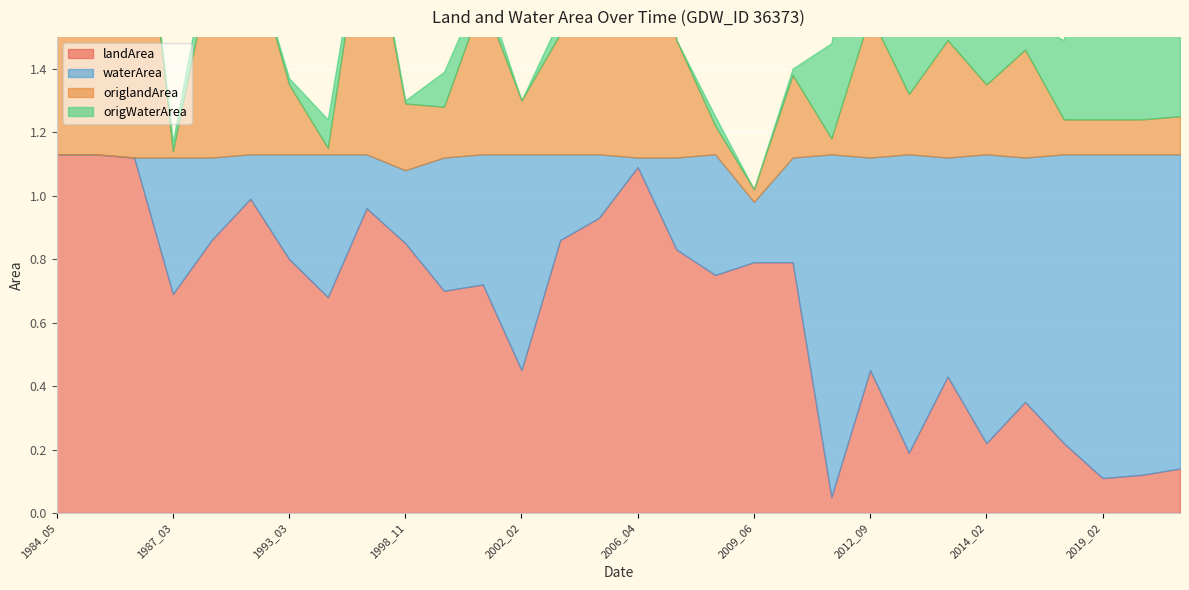

How many times do landArea and origWaterArea cross each other?

6